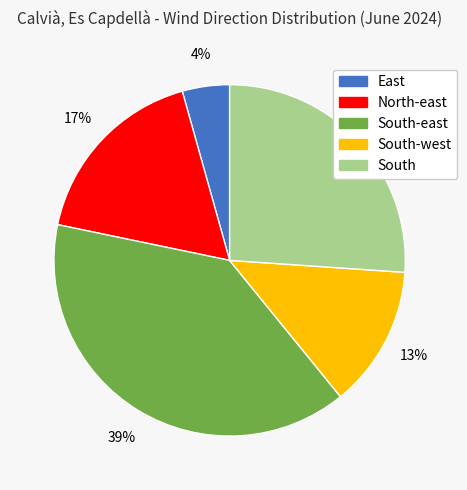

To the nearest percent, what percentage of the pie is South-west?

13%